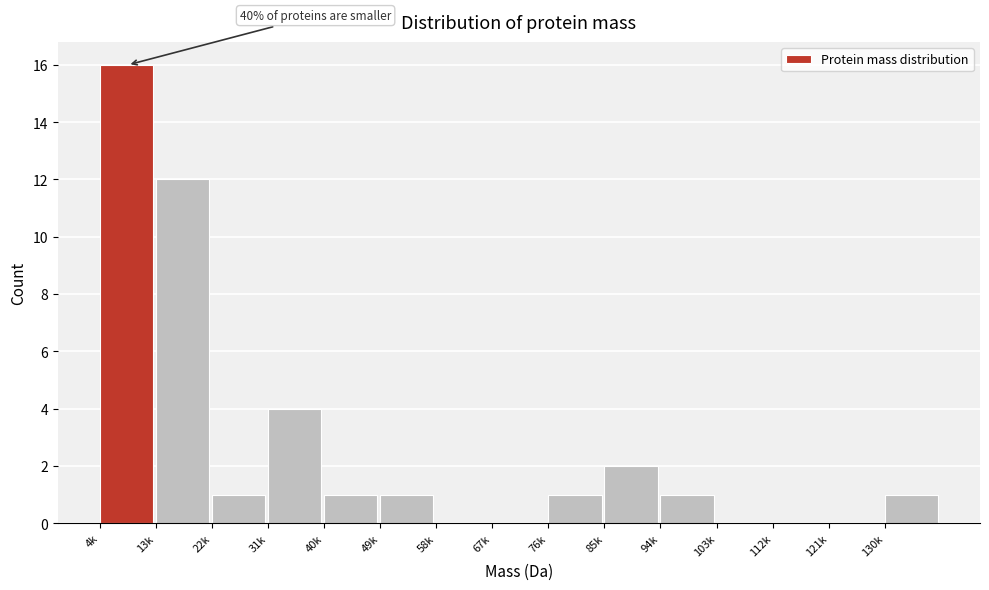

Reading left to right, list all the values displayed in this chart.

4k=16	13k=12	22k=1	31k=4	40k=1	49k=1	58k=0	67k=0	76k=1	85k=2	94k=1	103k=0	112k=0	121k=0	130k=1